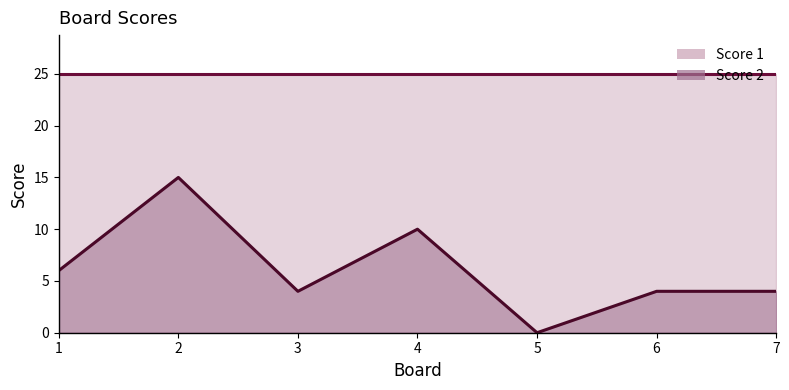

How many values are between 4 and 10?

5